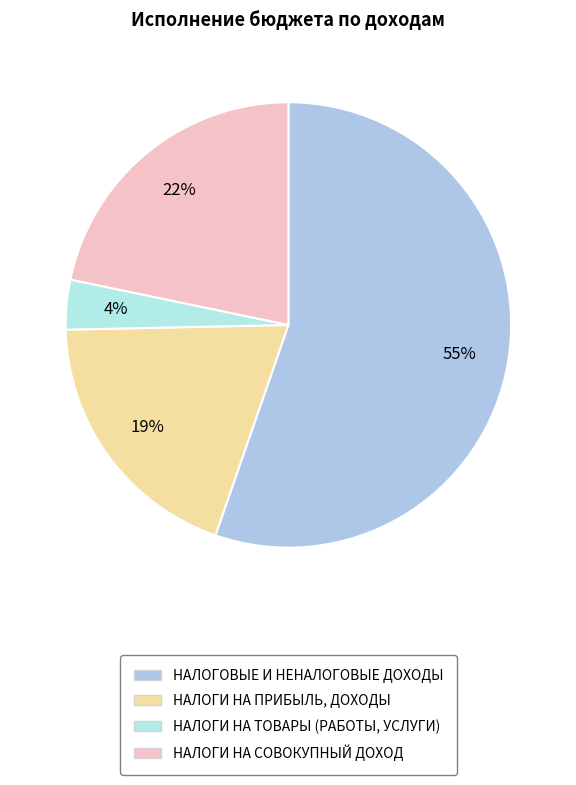

To the nearest percent, what is the average slice percentage?

25%